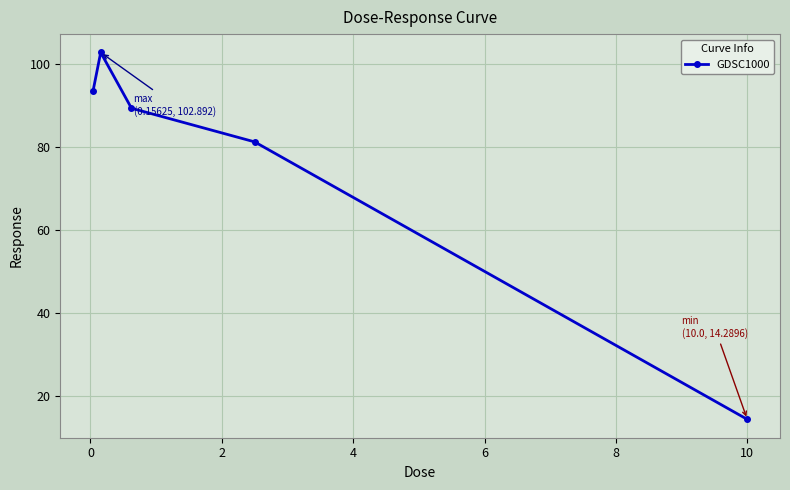

How many points are higher than both their immediate neighbors (excluding endpoints)?

1